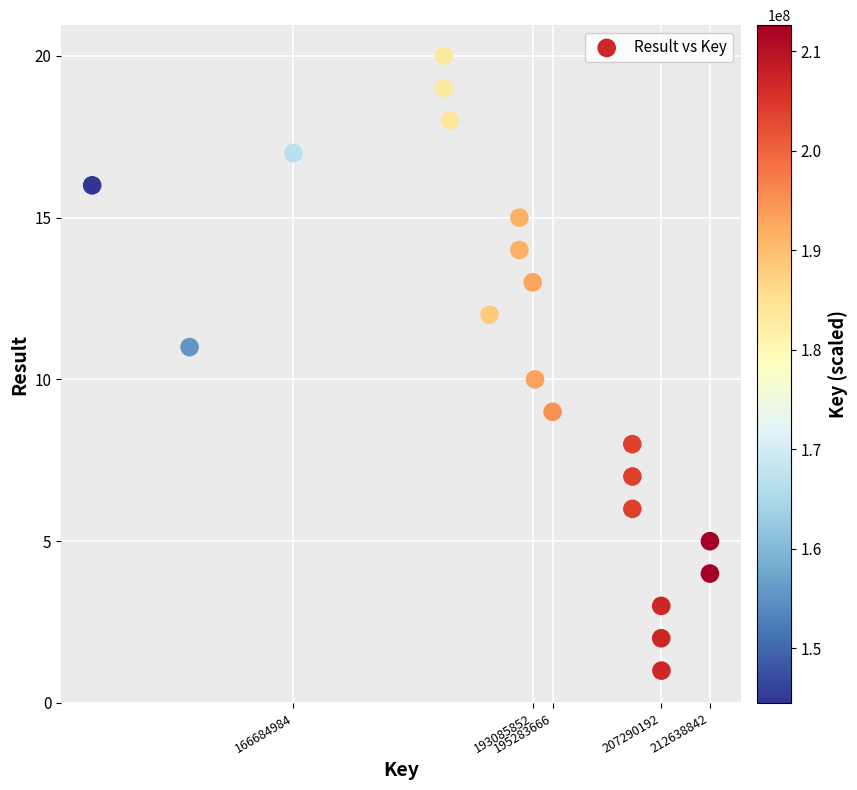

What is the range of Y values (max minus min)?

19